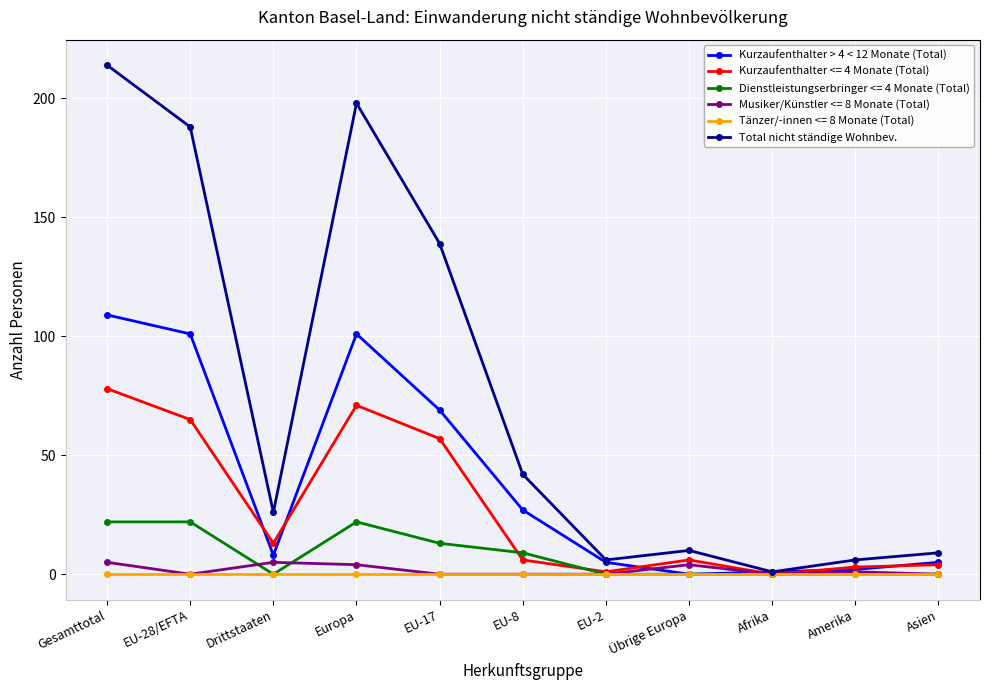

What are all the series names shown in the legend?

Kurzaufenthalter > 4 < 12 Monate (Total), Kurzaufenthalter <= 4 Monate (Total), Dienstleistungserbringer <= 4 Monate (Total), Musiker/Künstler <= 8 Monate (Total), Tänzer/-innen <= 8 Monate (Total), Total nicht ständige Wohnbev.